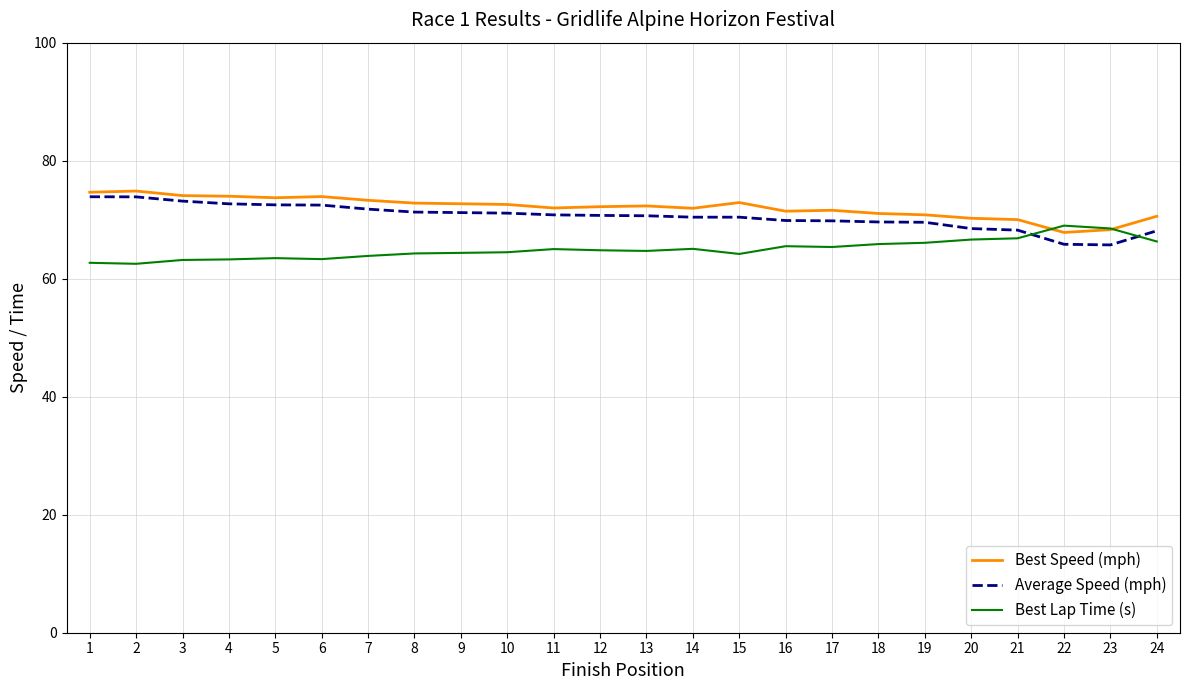

Is it true that Best Speed (mph) equals 73.7 at 5?

True